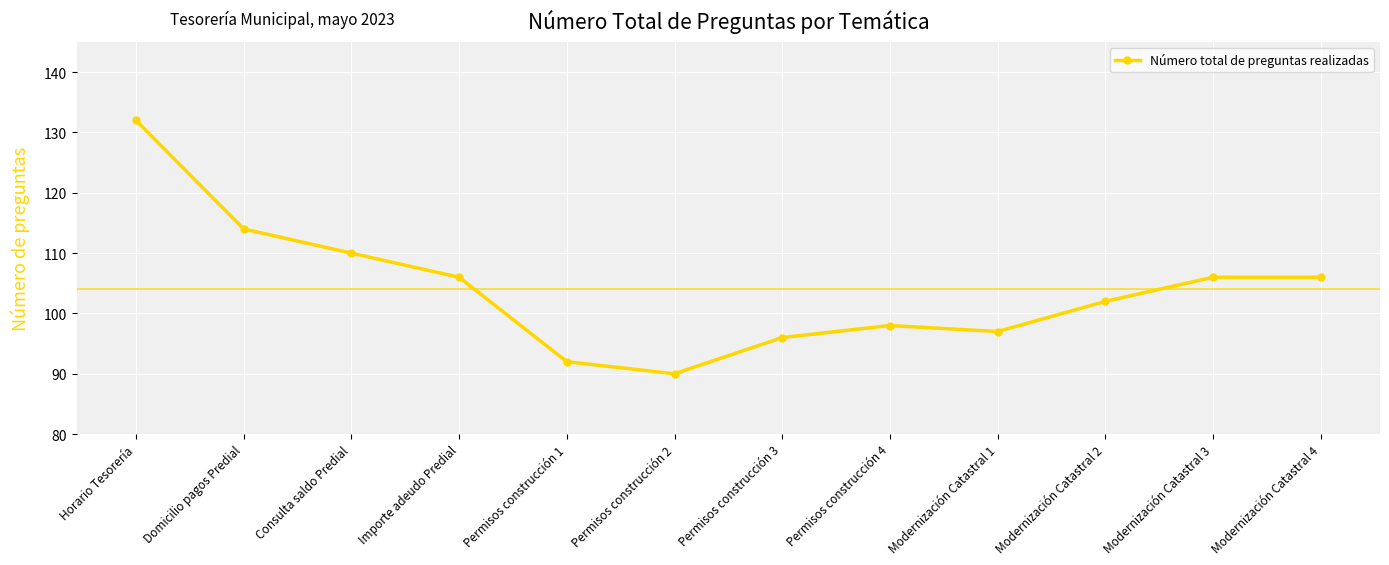

What position from the right is Modernización Catastral 1?

4